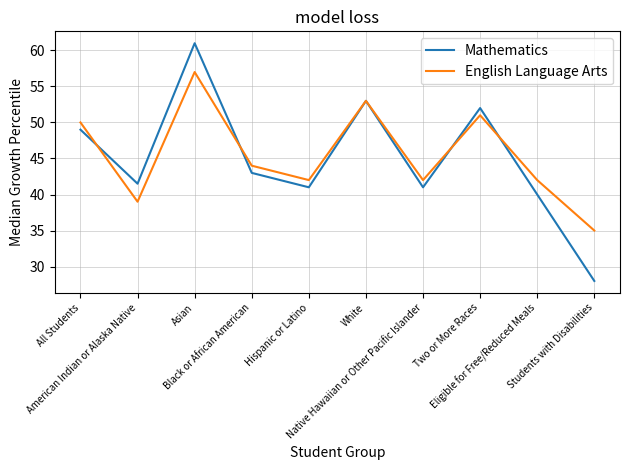

At which category does Mathematics reach its first local valley?

American Indian or Alaska Native